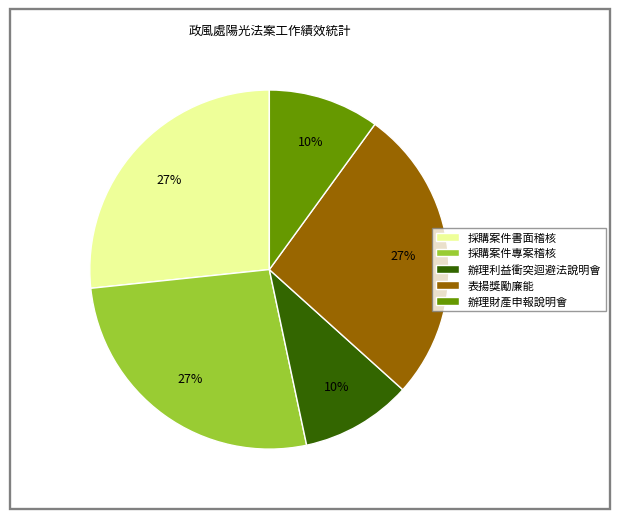

How many slices are in this pie chart?

5